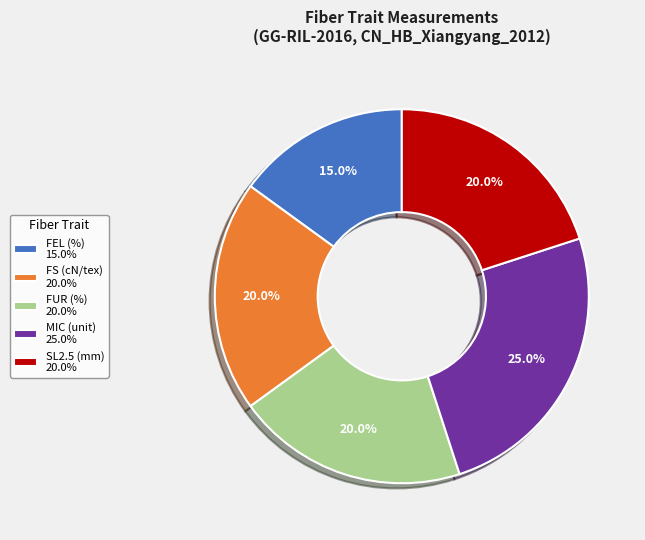

To the nearest percent, what percentage of the pie is FS (cN/tex)?

20%